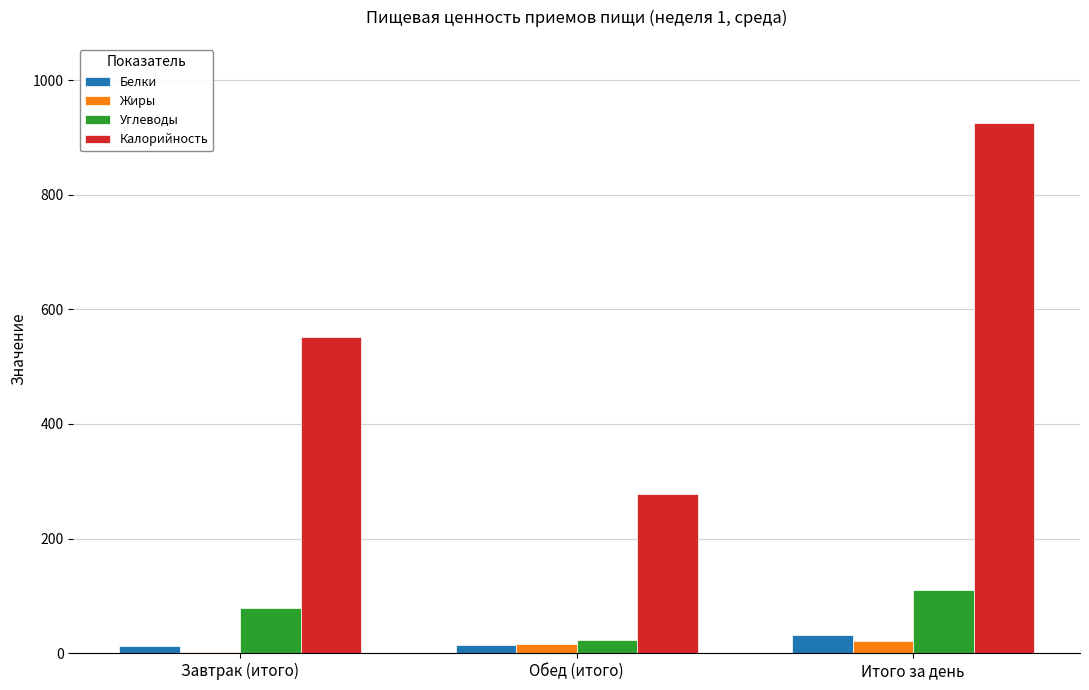

Between Завтрак (итого) and Обед (итого), which series saw the biggest shift?

Калорийность